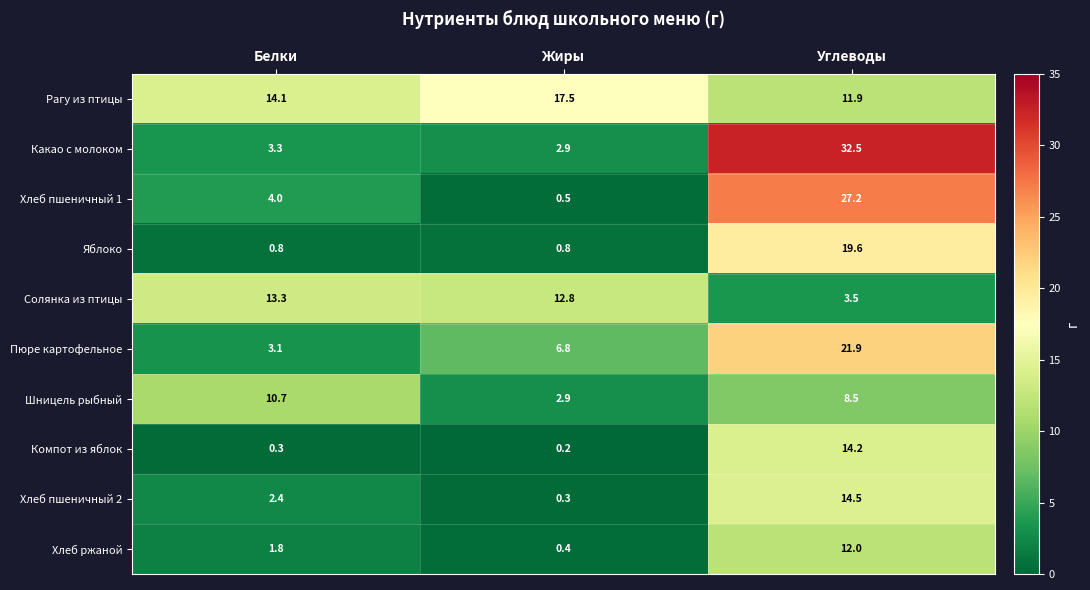

Reading right to left, extract all data points from this chart.

Рагу из птицы: 11.9	17.5	14.1
Какао с молоком: 32.5	2.9	3.3
Хлеб пшеничный 1: 27.2	0.5	4.0
Яблоко: 19.6	0.8	0.8
Солянка из птицы: 3.5	12.8	13.3
Пюре картофельное: 21.9	6.8	3.1
Шницель рыбный: 8.5	2.9	10.7
Компот из яблок: 14.2	0.2	0.3
Хлеб пшеничный 2: 14.5	0.3	2.4
Хлеб ржаной: 12.0	0.4	1.8